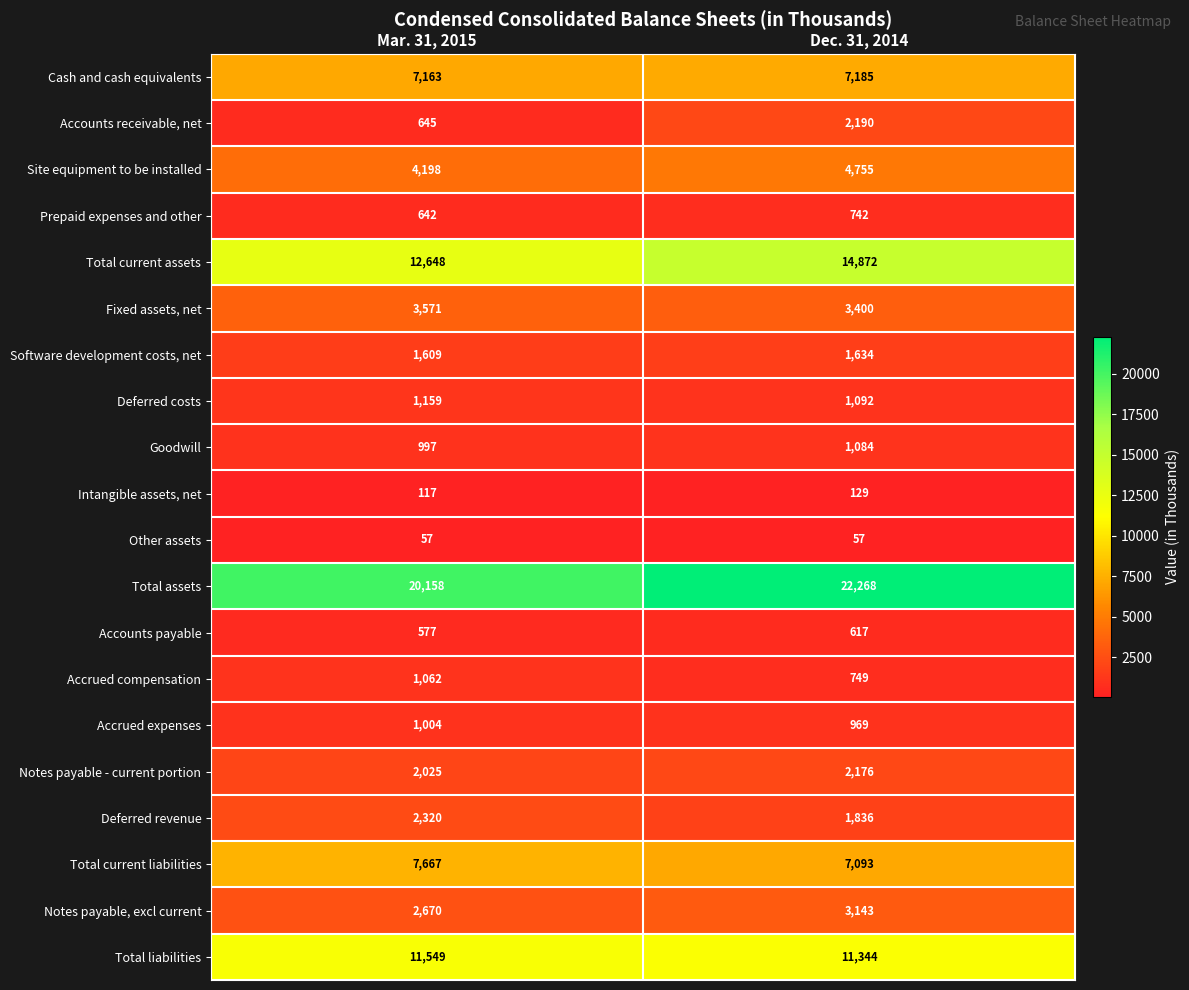

Is it true that Notes payable - current portion equals 477 at Mar. 31, 2015?

False